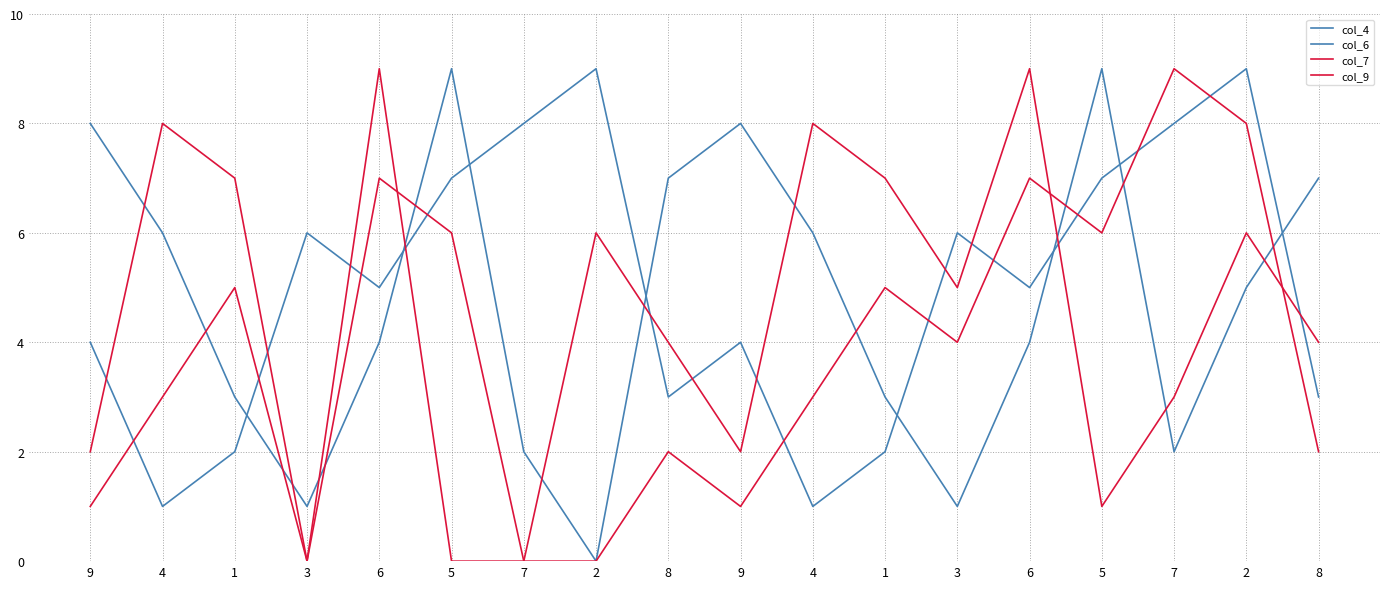

At which category does col_6 reach its first local peak?

5